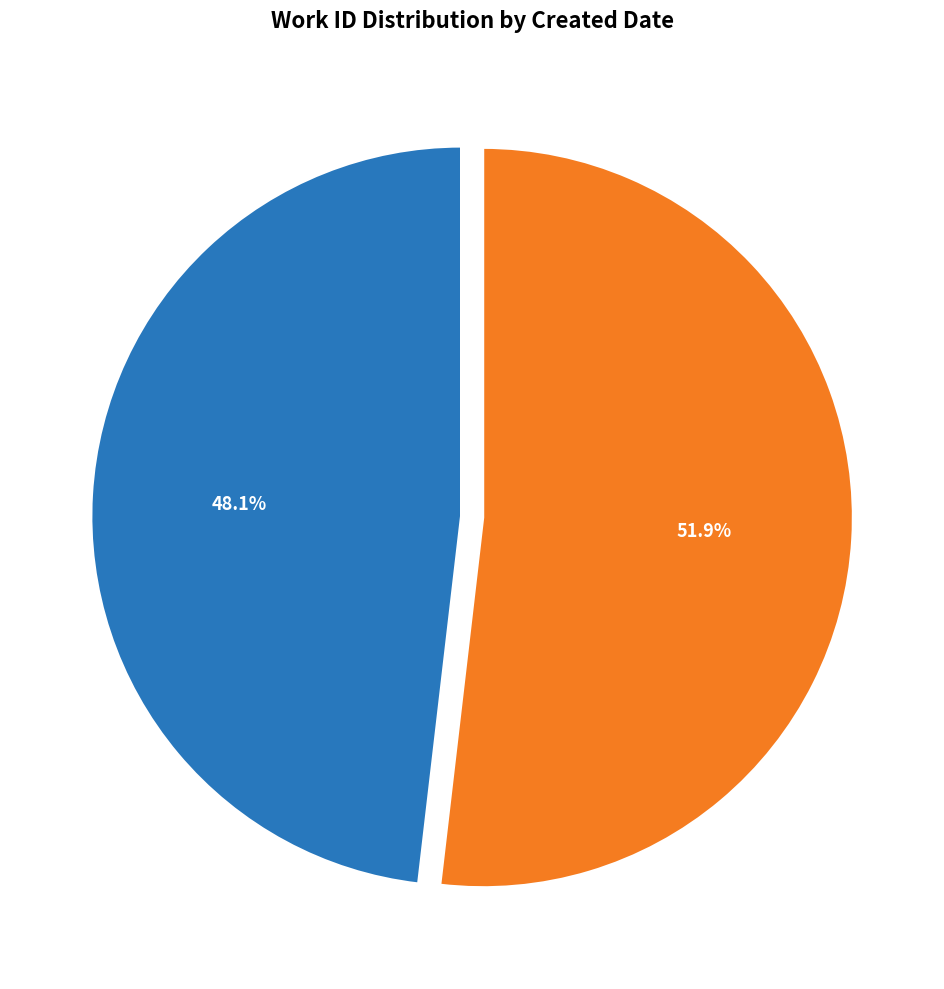

What percentage is the 2003-09-15 slice, to the nearest percent?

52%